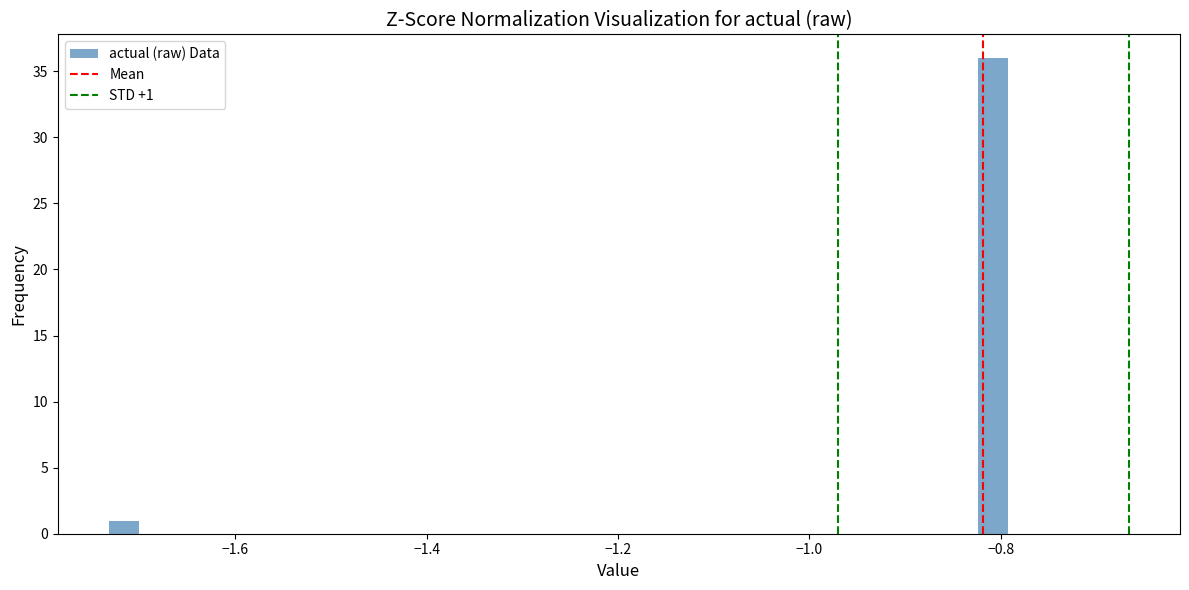

Read against the x-axis, roughly where is the centre of the tallest bar?

-0.80